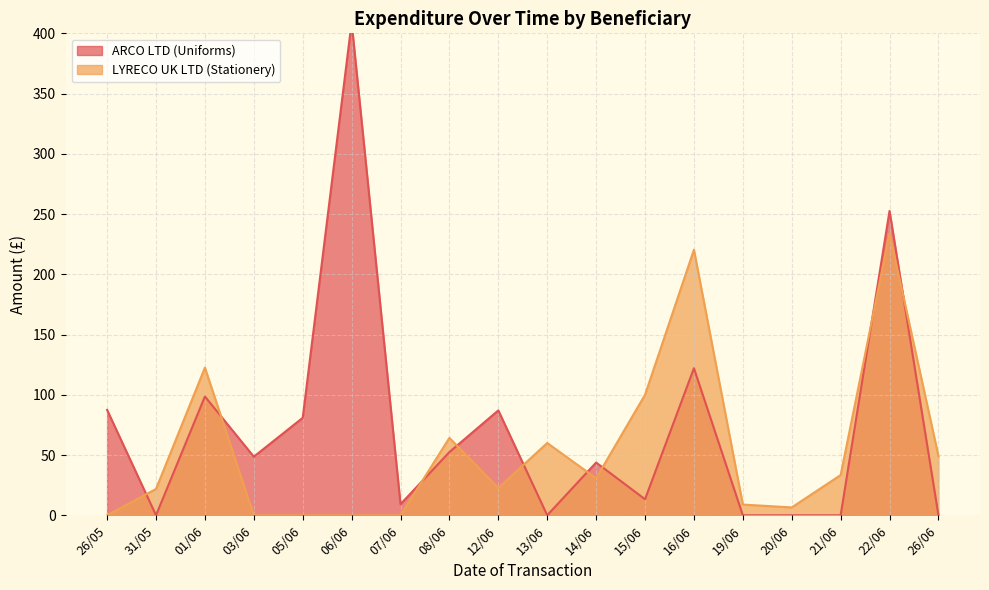

Read the LYRECO UK LTD (Stationery) value at 01/06.

122.6